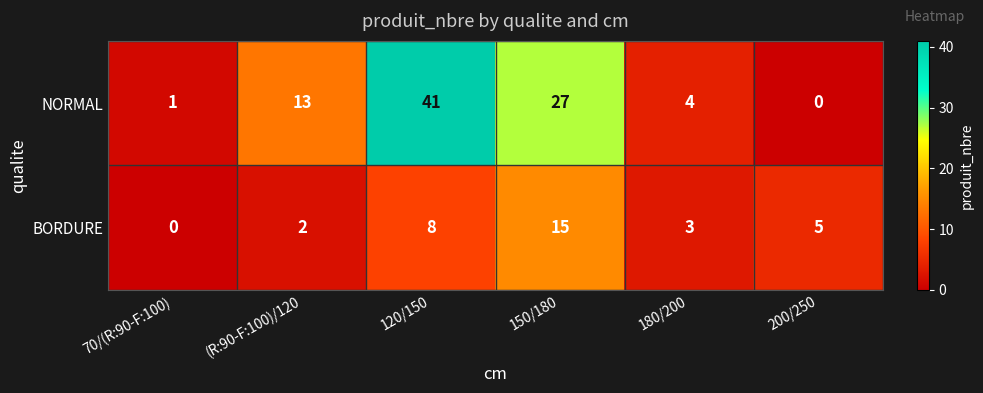

What is the difference between the maximum and minimum values in the BORDURE series?

15